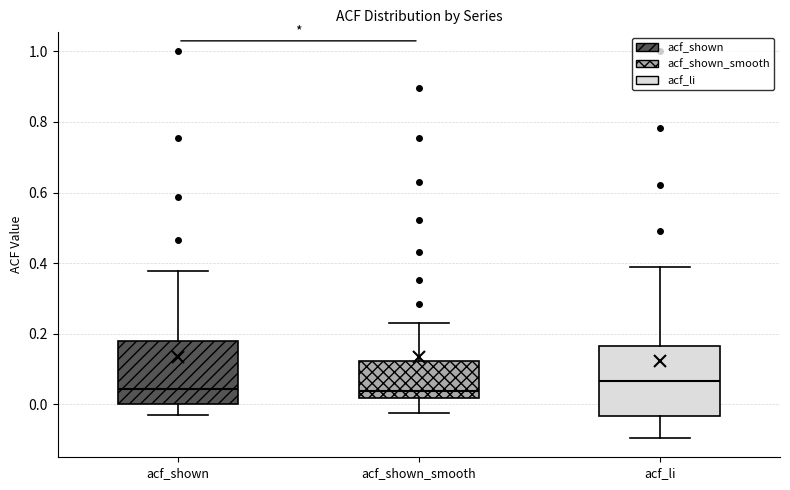

Where does the upper whisker of the box for acf_shown end on the y-axis? The values are not printed on the chart, so give them approximately, as read against the axis.

0.38